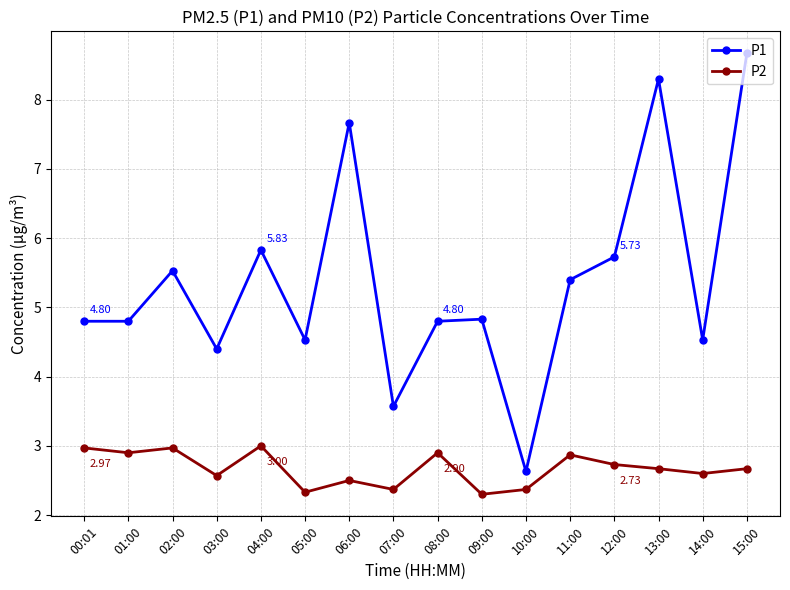

What is the value of the P1 point at the 9th from the left?

4.8